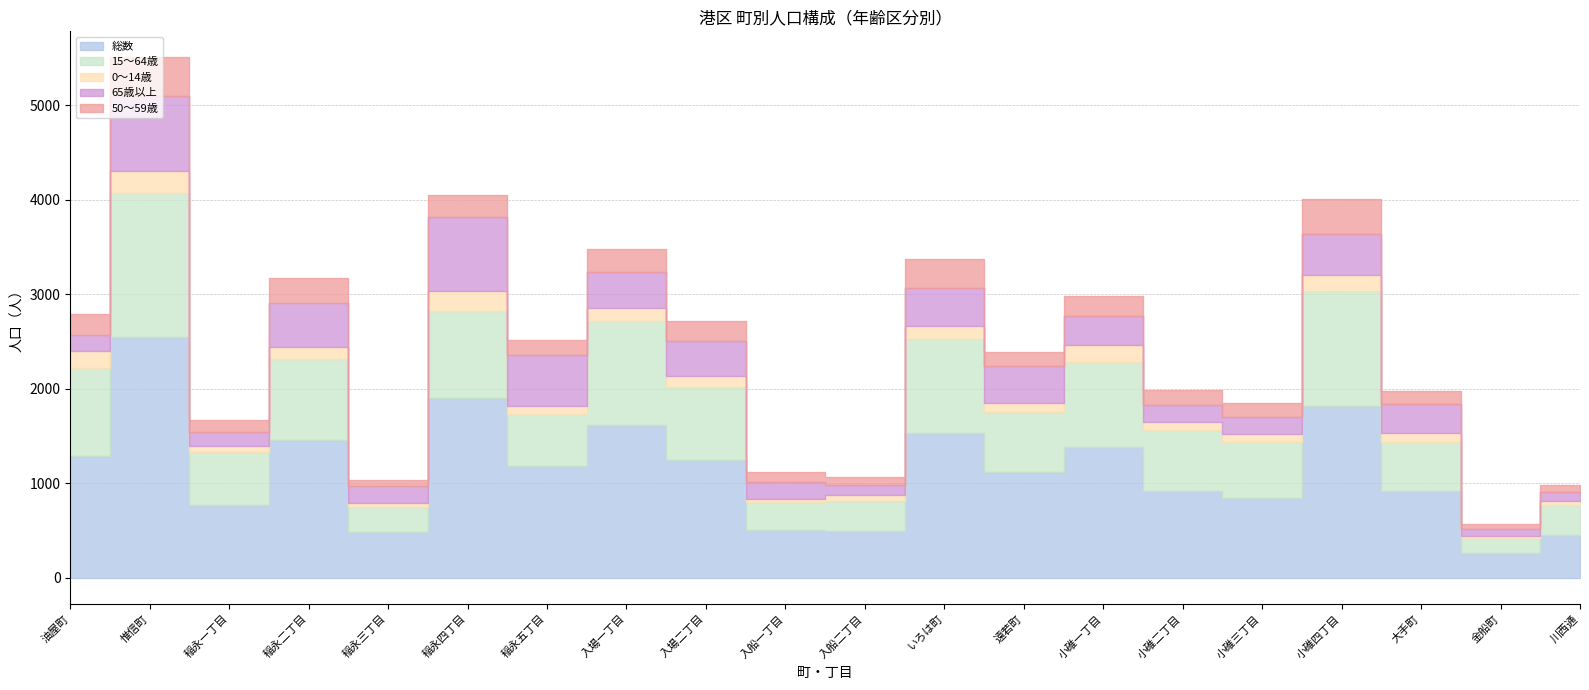

At which category is the sum across all series the highest?

惟信町